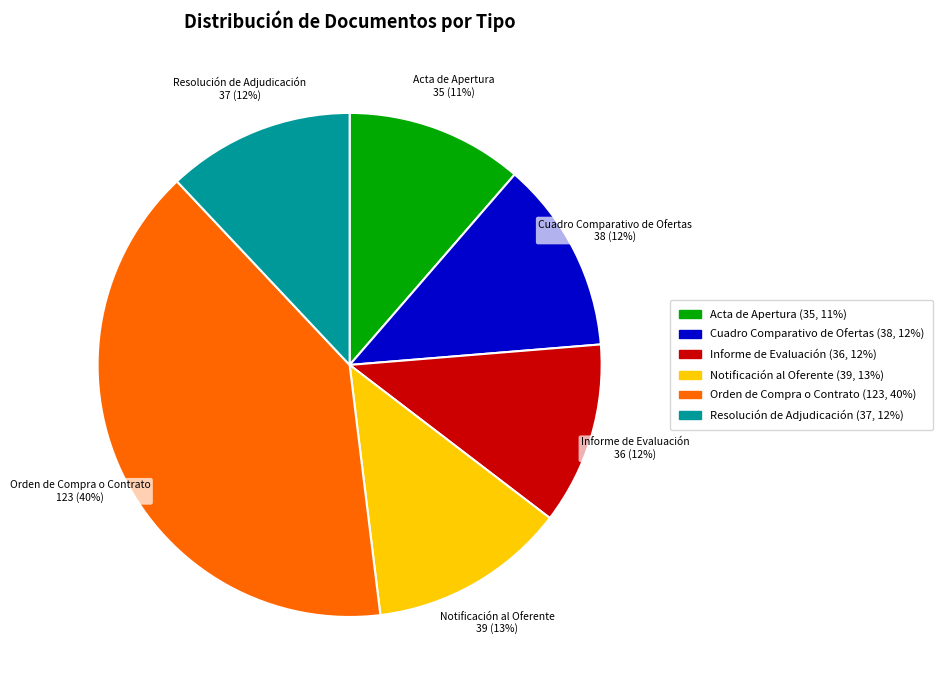

Is Acta de Apertura the majority of the pie?

No